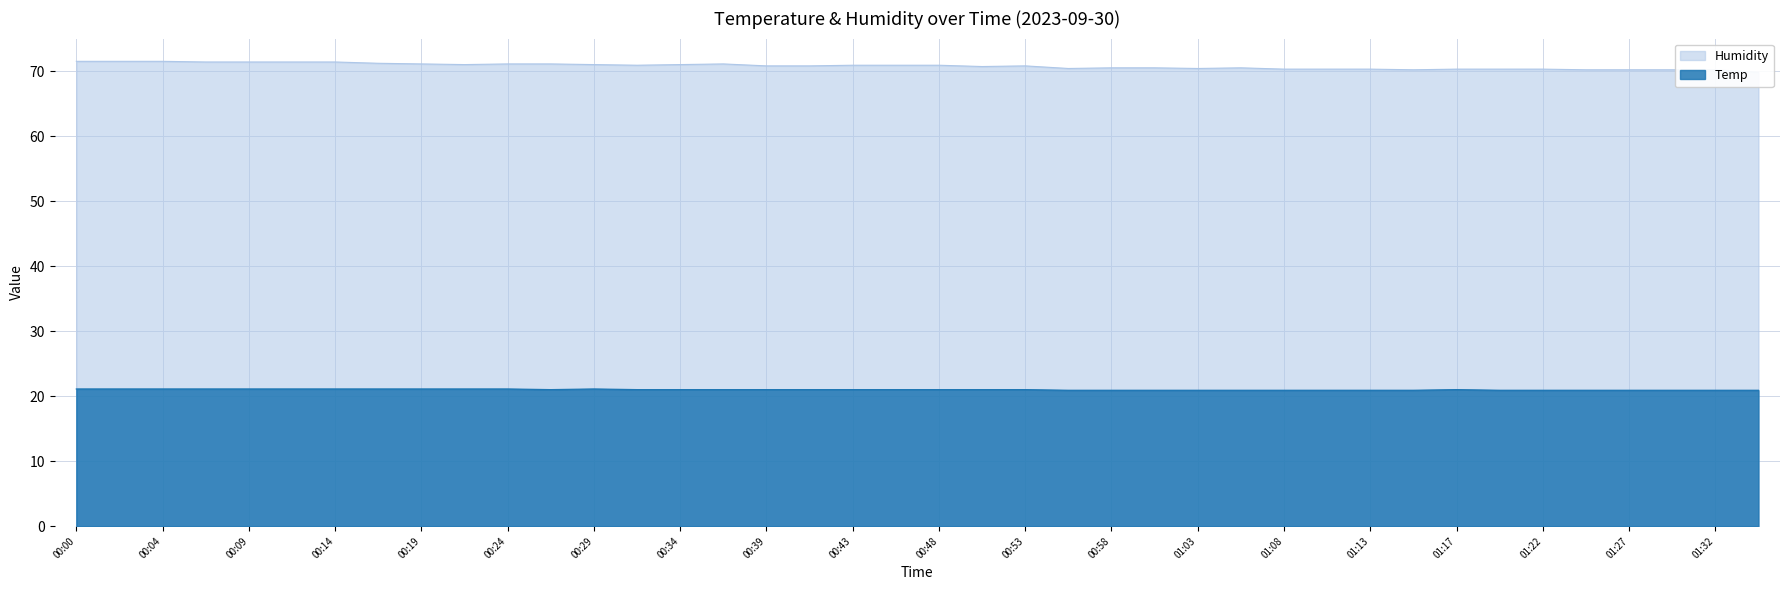

Reading left to right, what are all the values shown in this chart?

Temp: 21.1	21.1	21.1	21.1	21.1	21.1	21.1	21.1	21.1	21.1	21.1	21.0	21.1	21.0	21.0	21.0	21.0	21.0	21.0	21.0	21.0	21.0	21.0	20.9	20.9	20.9	20.9	20.9	20.9	20.9	20.9	20.9	21.0	20.9	20.9	20.9	20.9	20.9	20.9	20.9
Humidity: 71.5	71.5	71.5	71.4	71.4	71.4	71.4	71.2	71.1	71.0	71.1	71.1	71.0	70.9	71.0	71.1	70.8	70.8	70.9	70.9	70.9	70.7	70.8	70.4	70.5	70.5	70.4	70.5	70.3	70.3	70.3	70.2	70.3	70.3	70.3	70.2	70.2	70.2	70.2	69.8